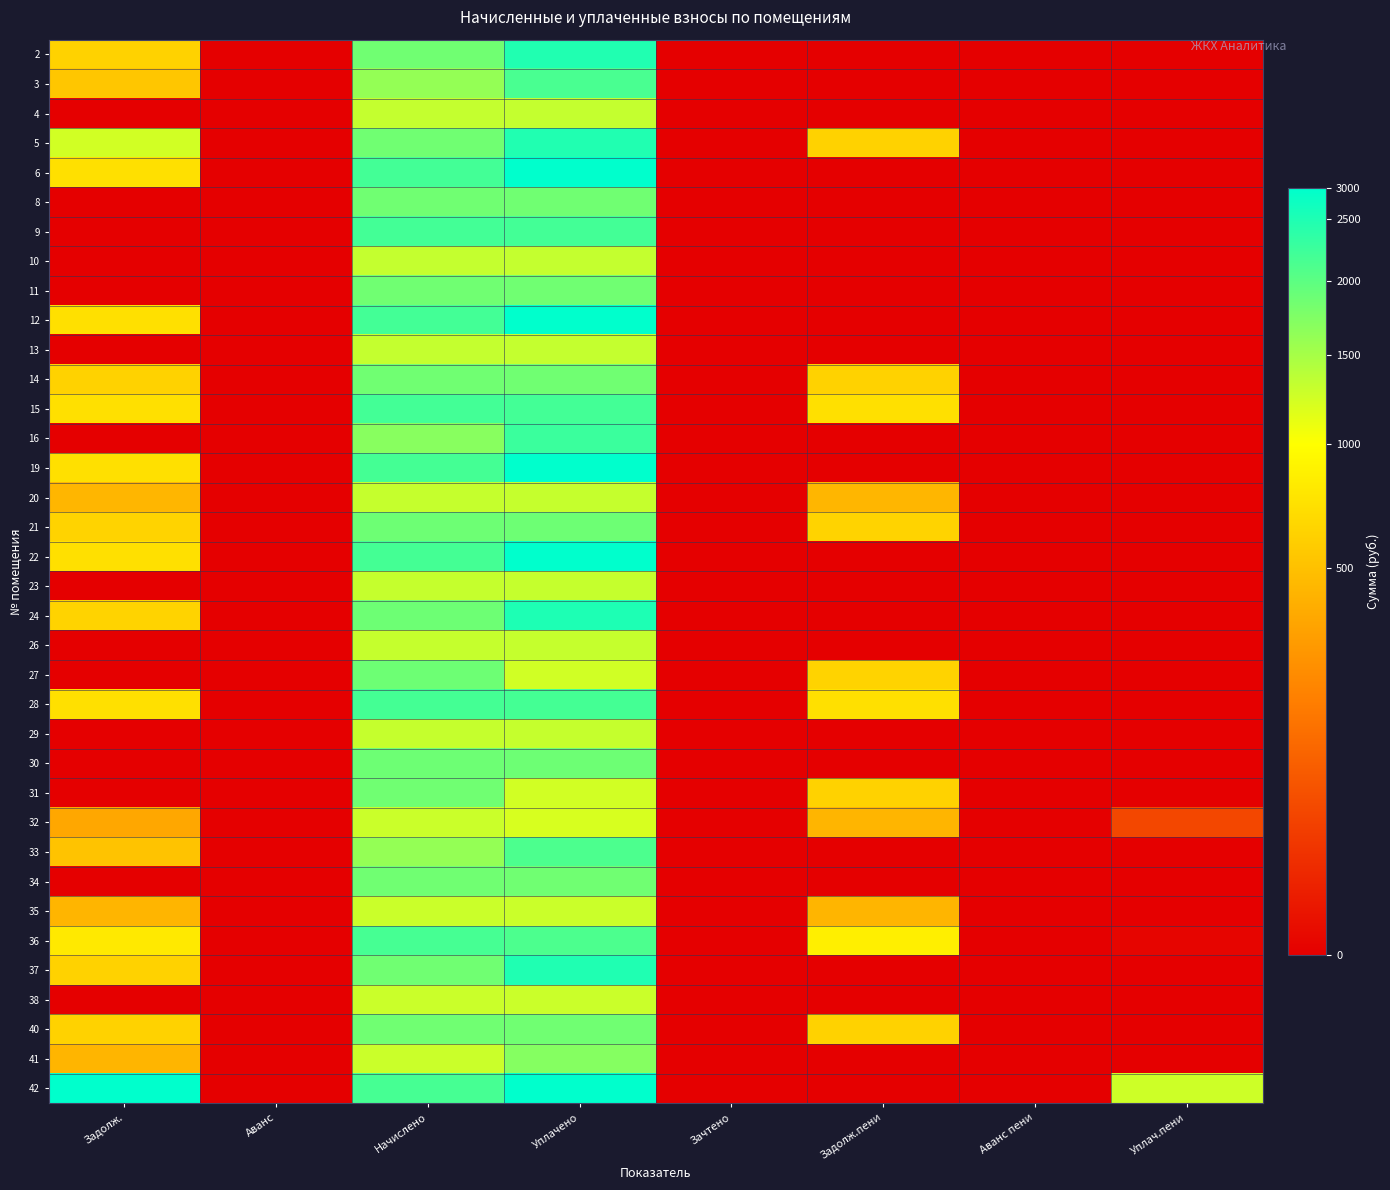

What is the spread (max minus min) of values at Уплачено?

13949.7